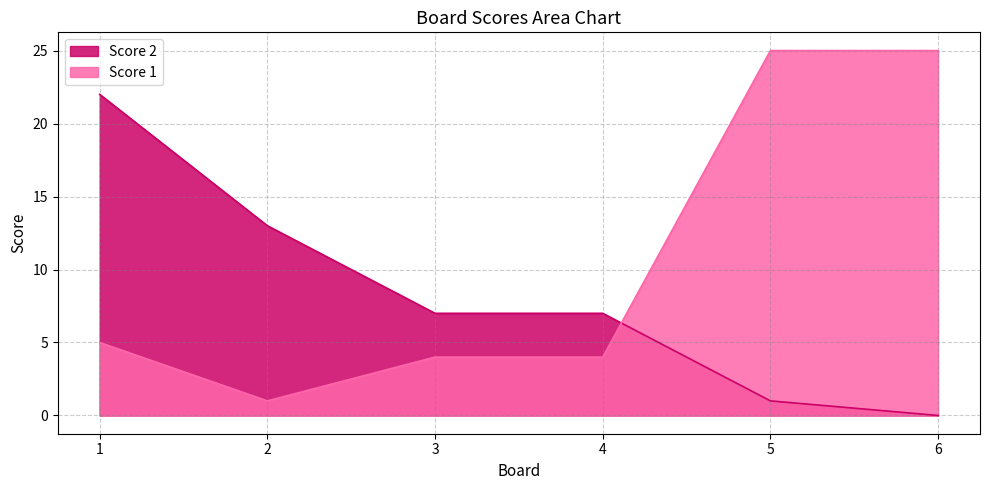

Does the chart display data point markers on the line(s)?

No